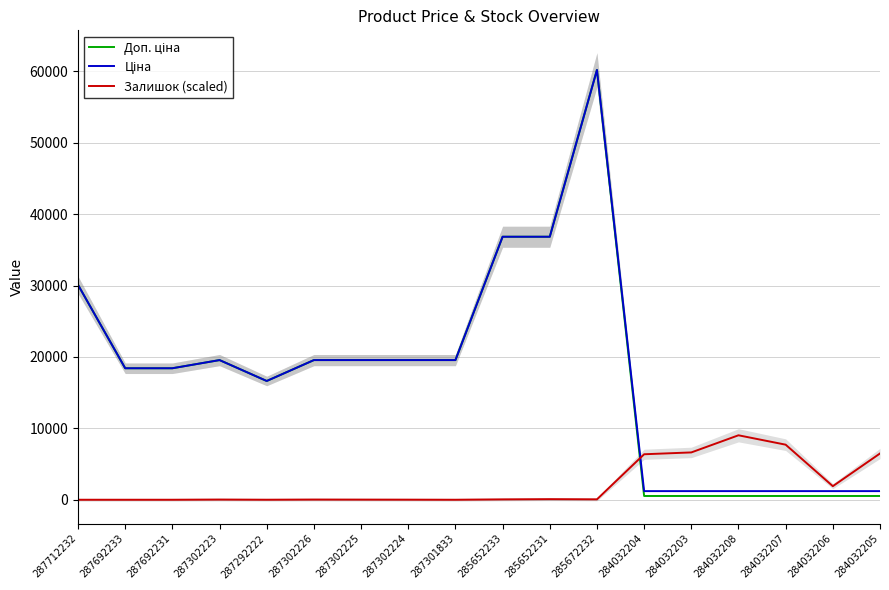

Which has a higher value, 284032208 or 287692231?

287692231